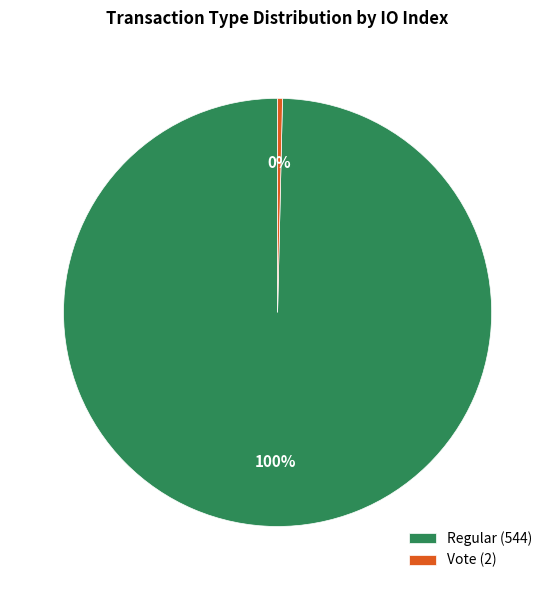

Does Vote account for over 50% of the chart?

No